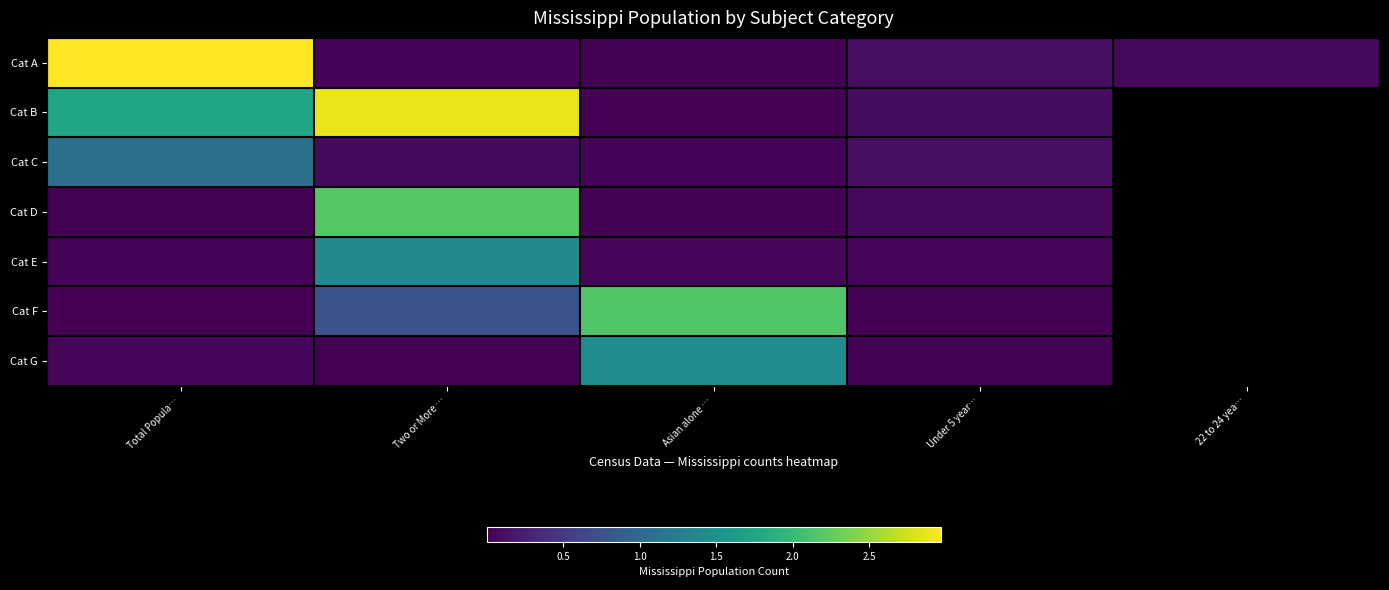

How many data points in Cat F are above 767499?

1